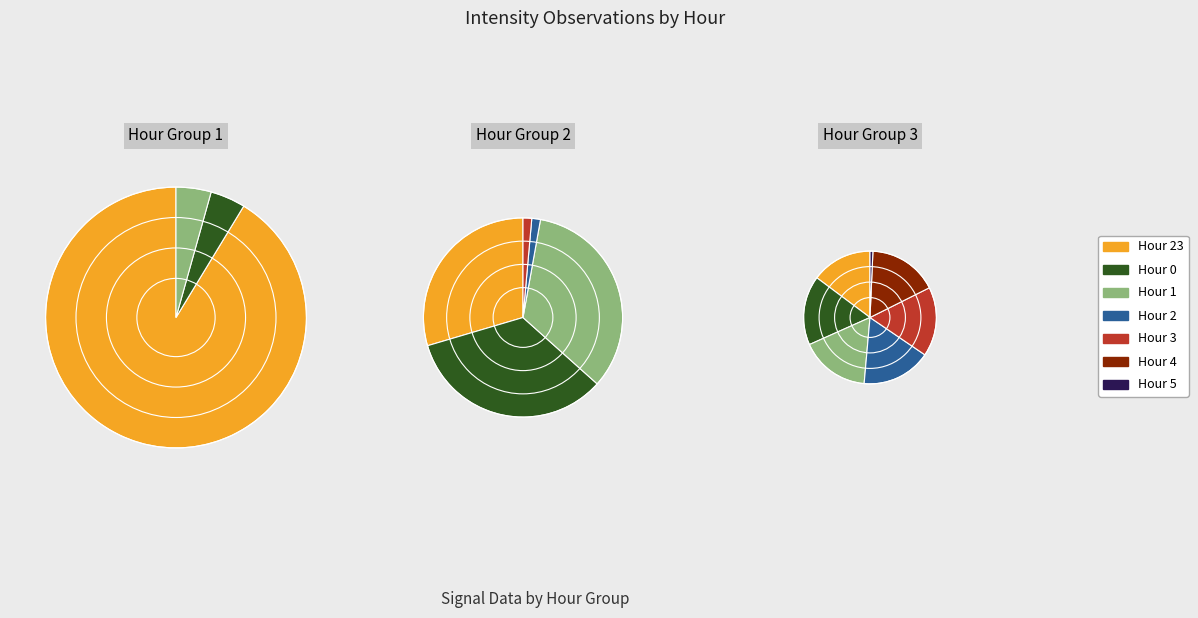

To the nearest percent, what percentage of the pie is 23?

8%